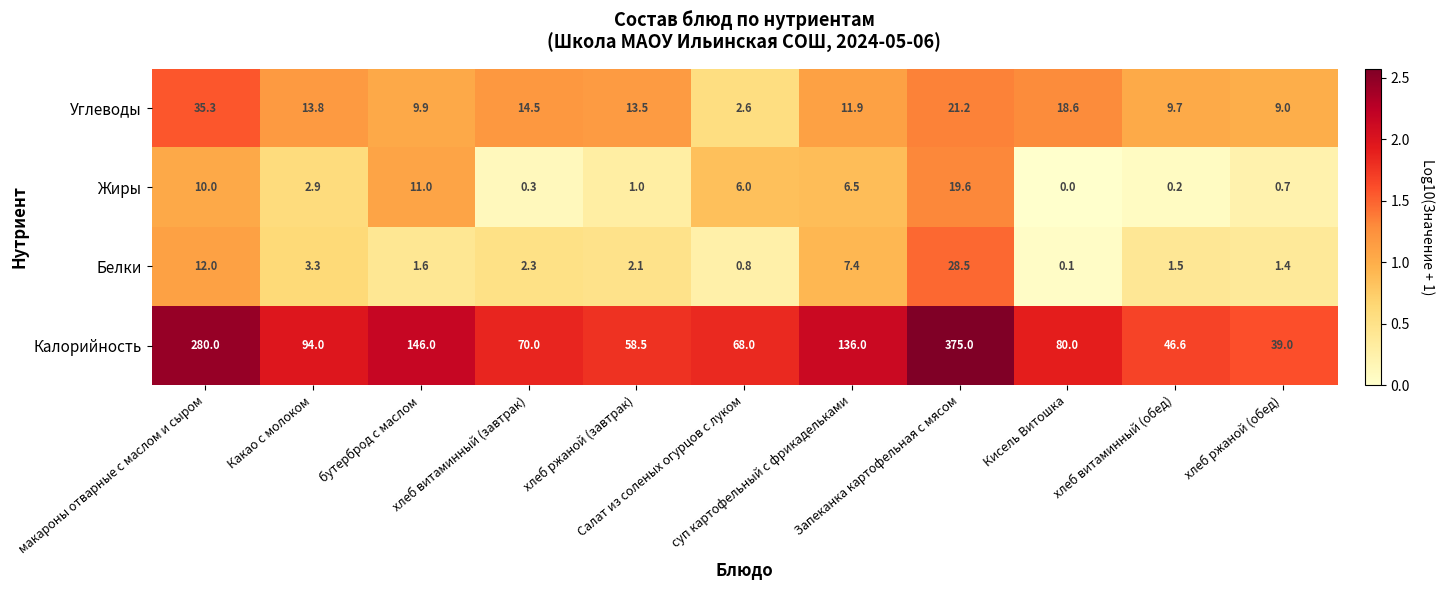

What is the greatest value displayed?

375.0